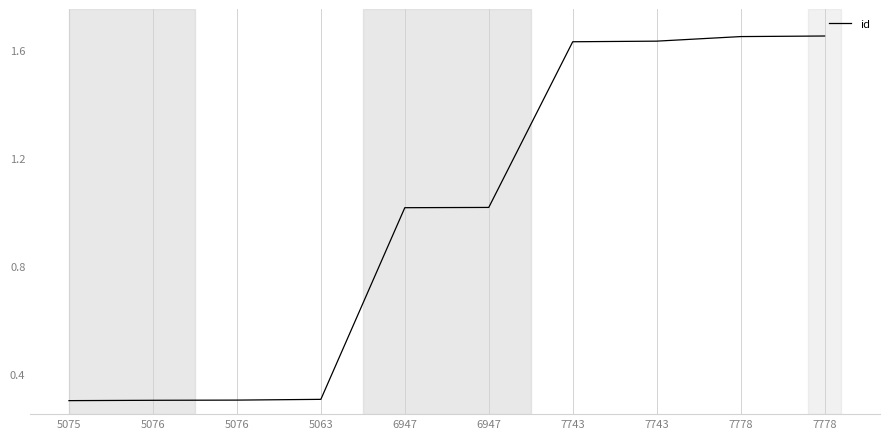

Is this an area chart (filled region under the line)?

No